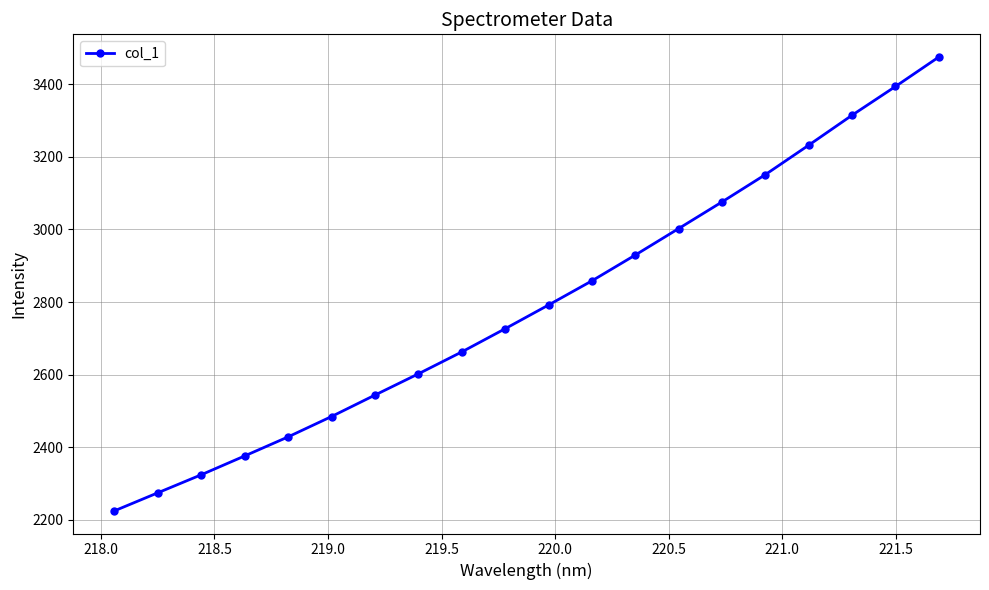

What is the smallest value displayed?

2224.6